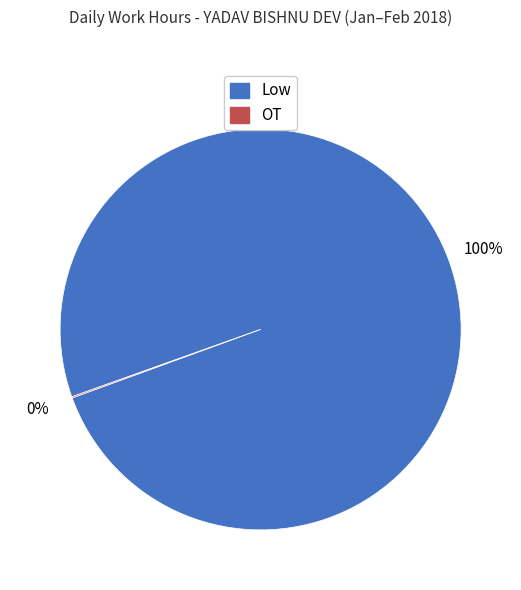

What is the majority slice?

Low